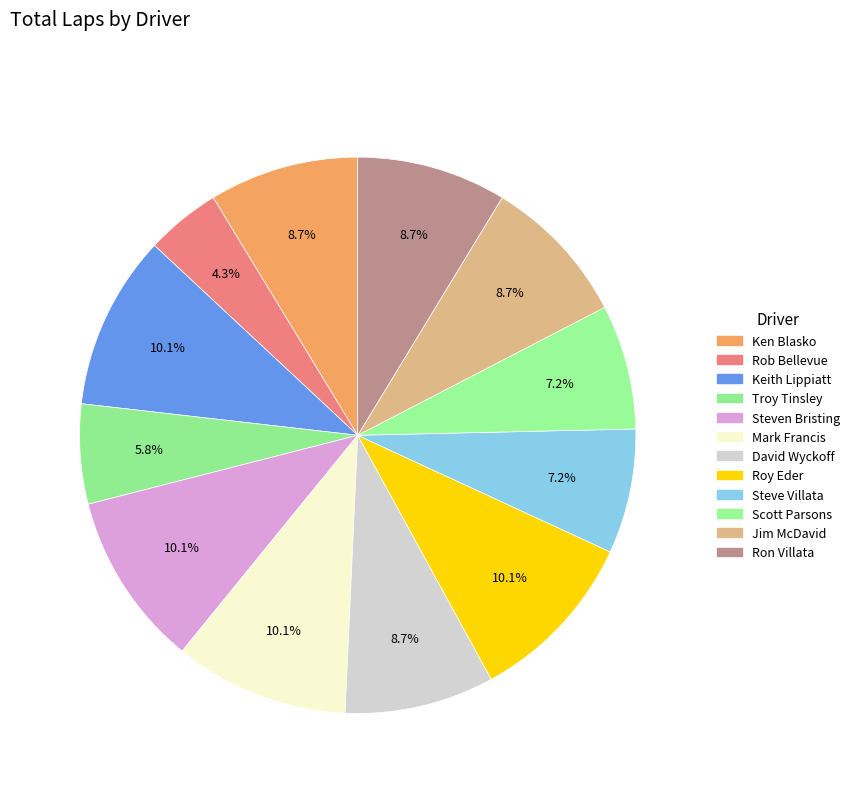

Is the sum of Steven Bristing and Mark Francis greater than half?

No